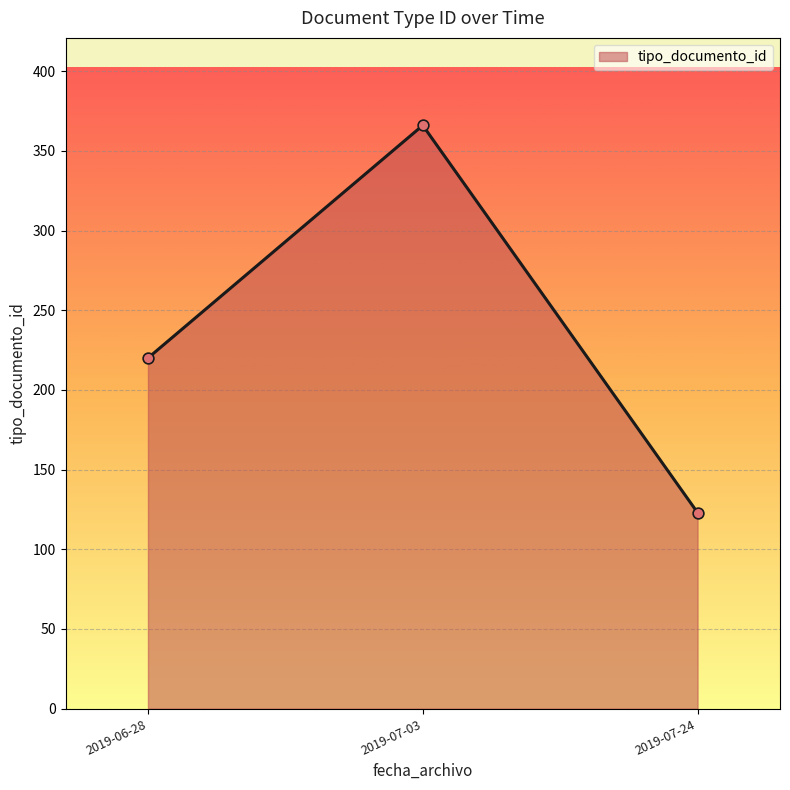

What is the change in value from 2019-06-28 to 2019-07-24?

-97